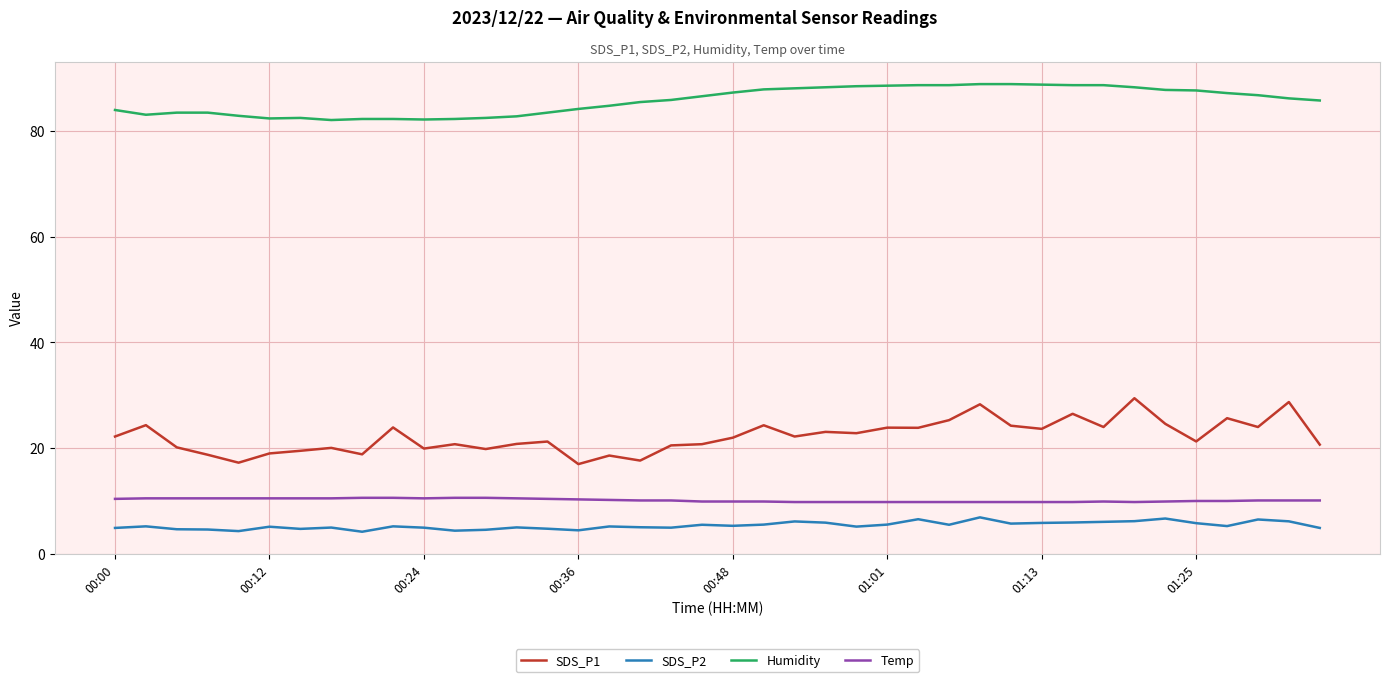

Rank the series by their maximum value, from lowest to highest.

SDS_P2, Temp, SDS_P1, Humidity